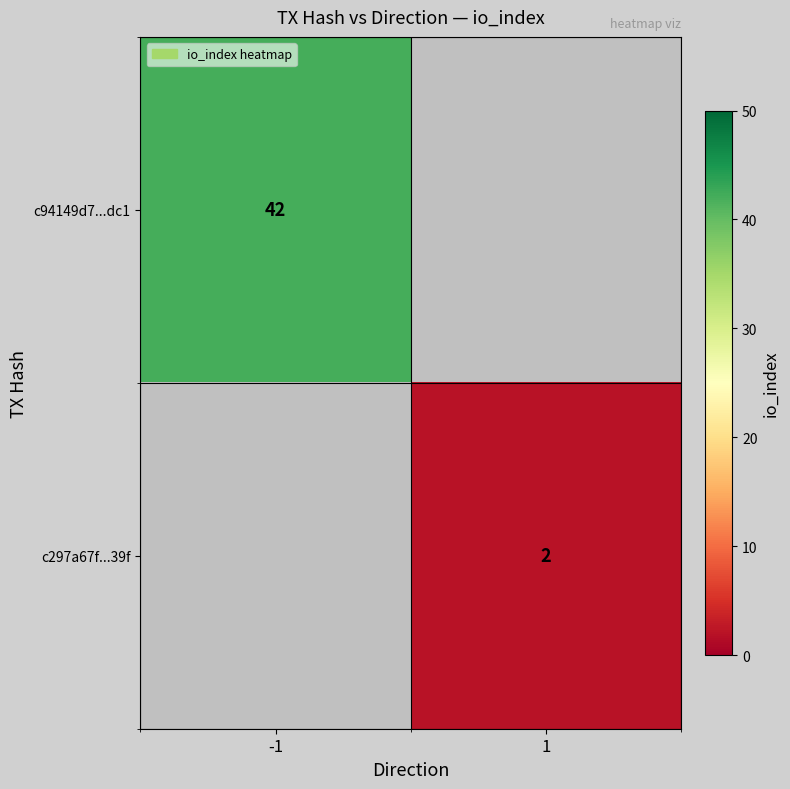

Is the value of c94149d7...dc1 at -1 greater than the value of c297a67f...39f at 1?

Yes